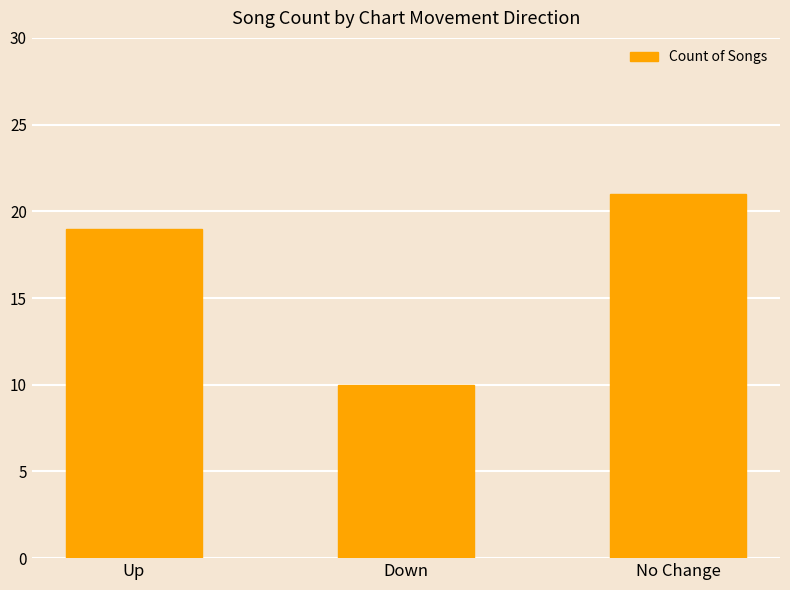

Where is the data nearest to the value 15?

Up